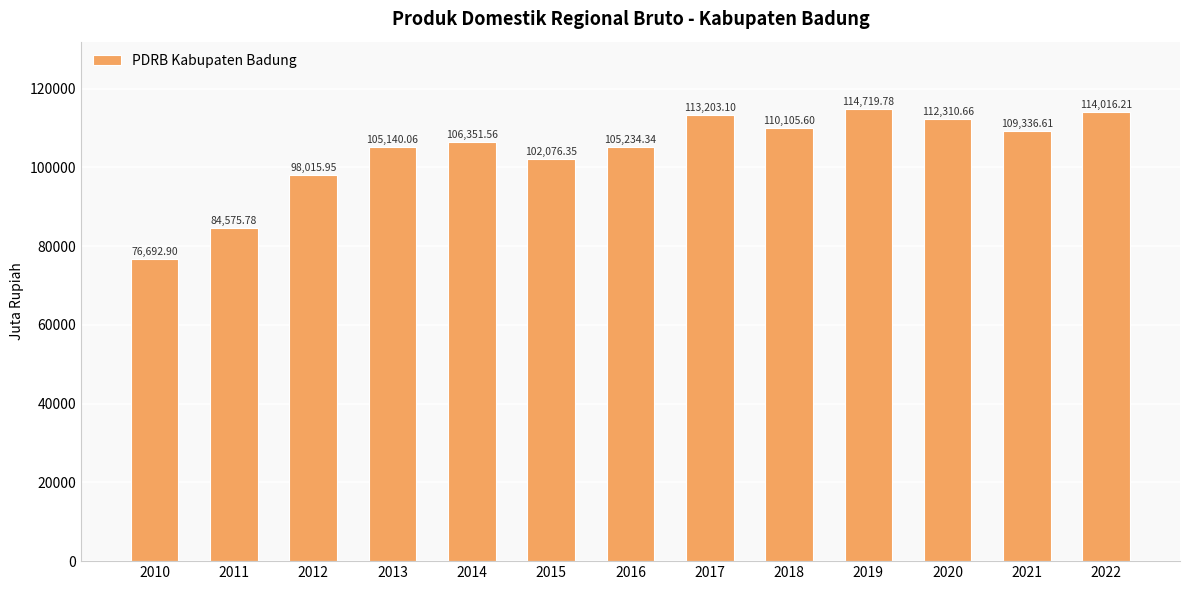

Are the bars horizontal?

No